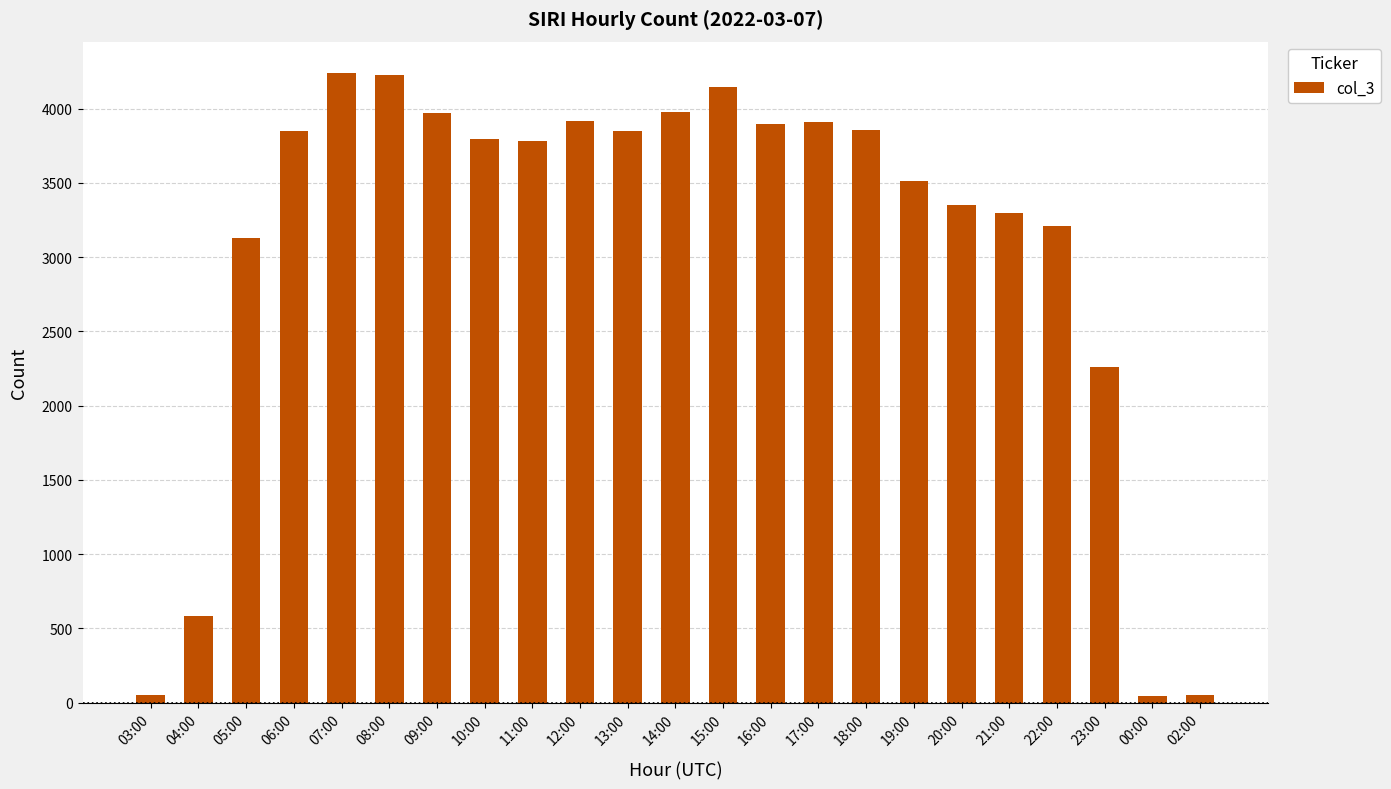

What is the maximum value shown in the chart?

4239